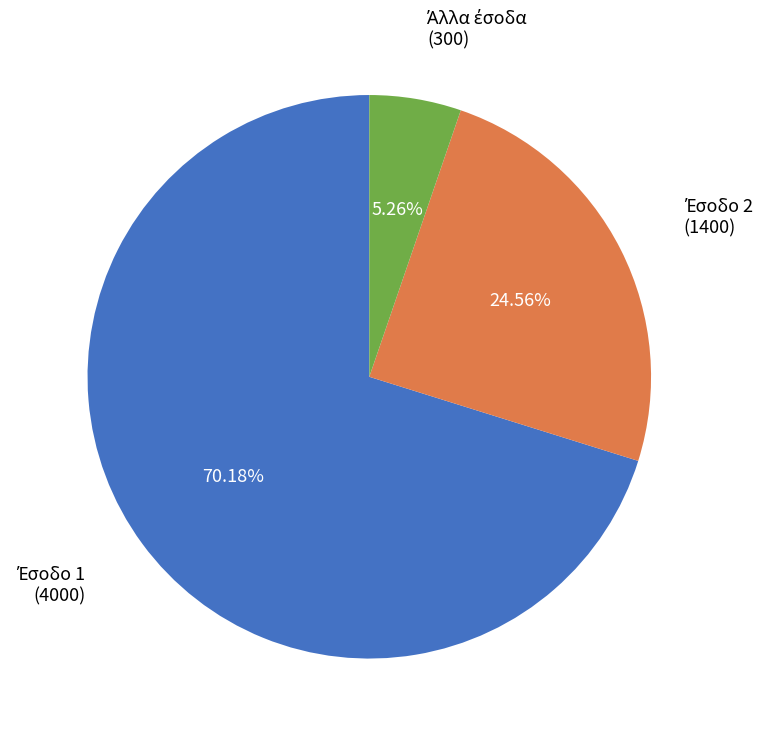

Is there a majority slice in this chart?

Yes